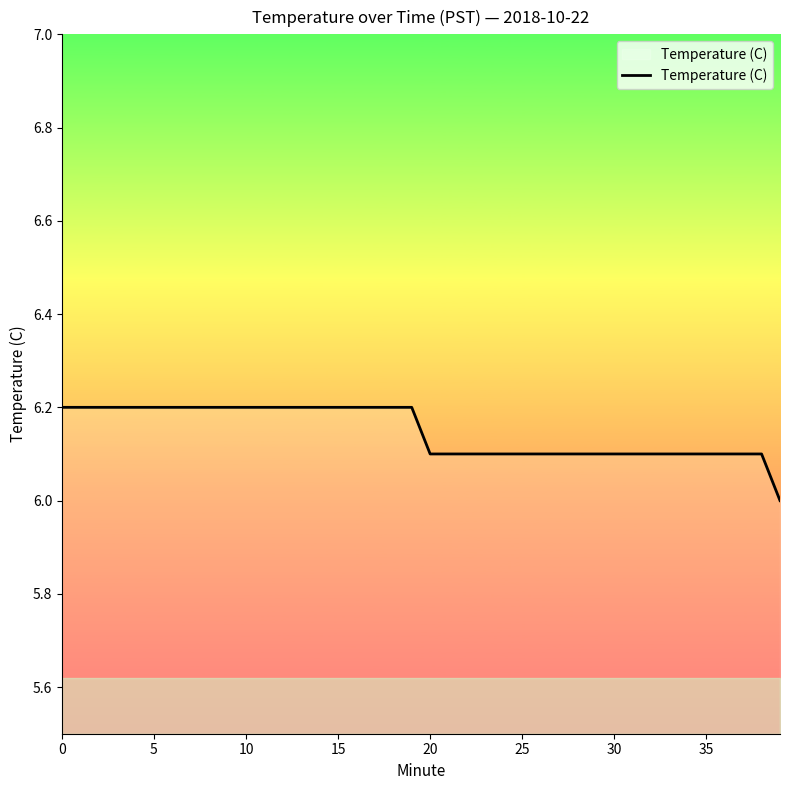

What is the greatest value displayed?

6.2